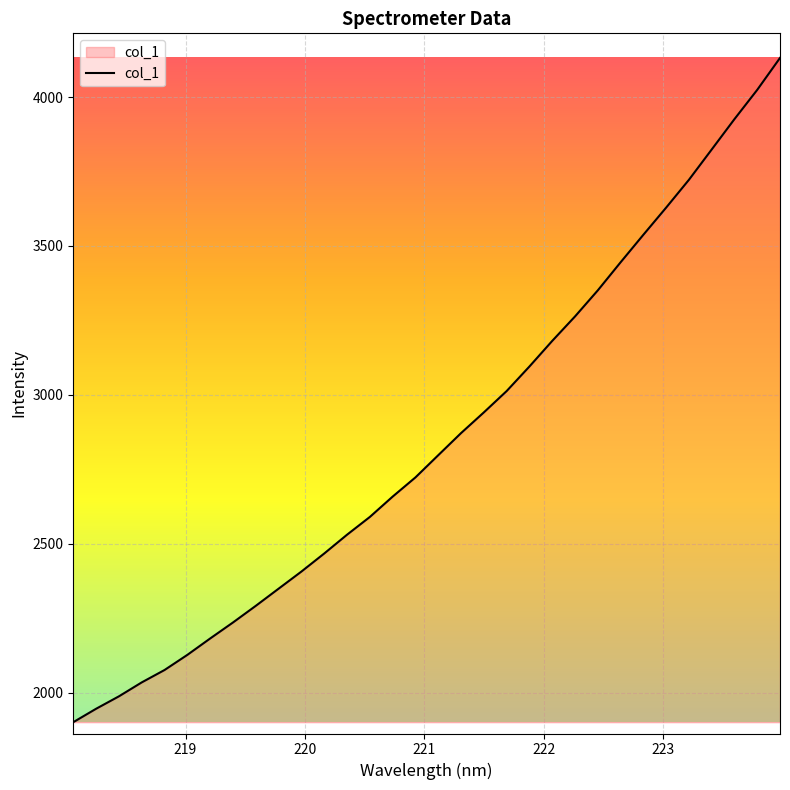

Does the chart have visible grid lines?

Yes